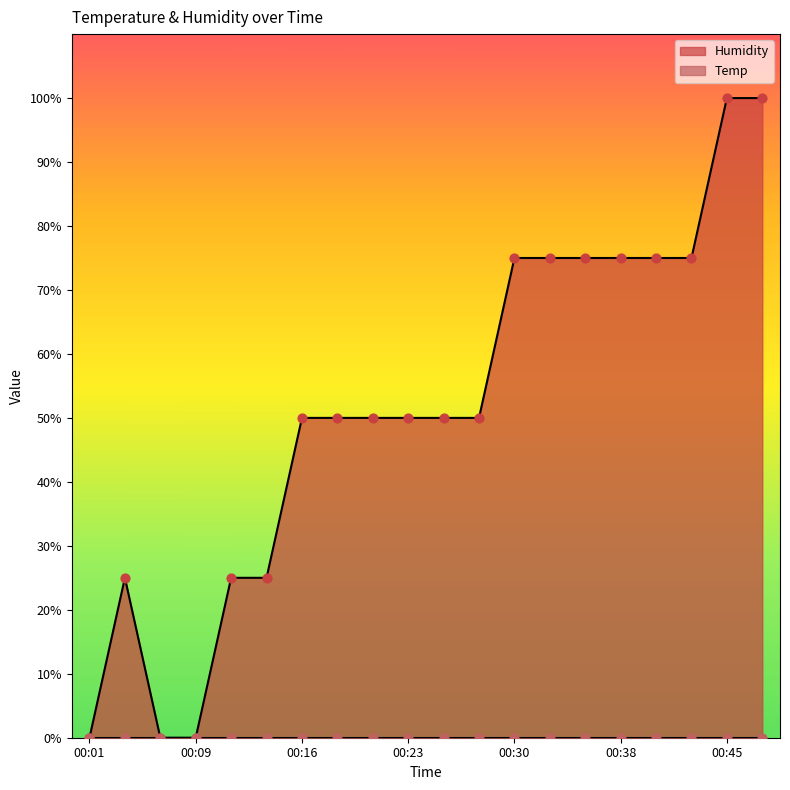

Between 00:11 and 00:30, which is larger?

00:30